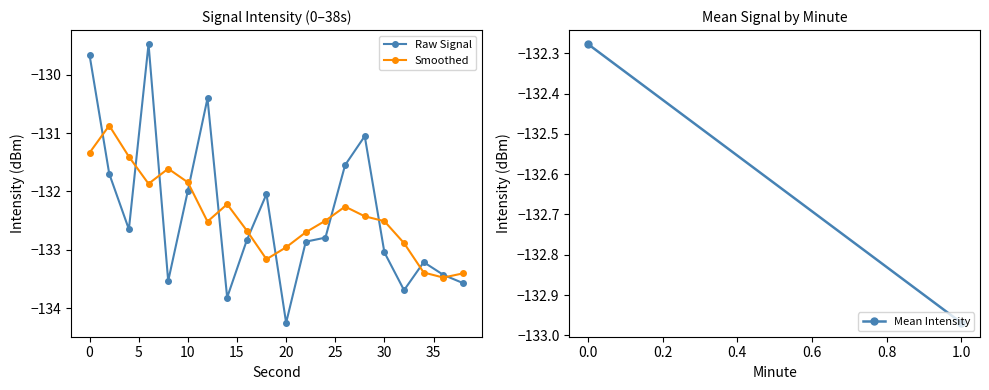

Rank the series by their maximum value, from highest to lowest.

Raw Signal, Smoothed